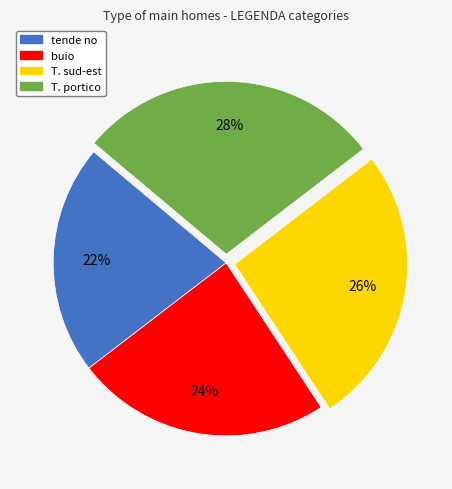

Rank the categories by value from highest to lowest.

T. portico, T. sud-est, buio, tende no